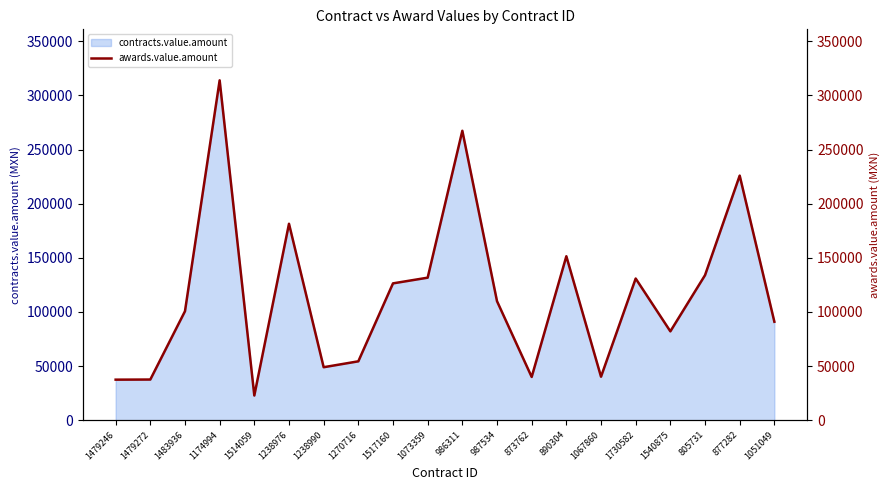

How many points are higher than both their immediate neighbors (excluding endpoints)?

6